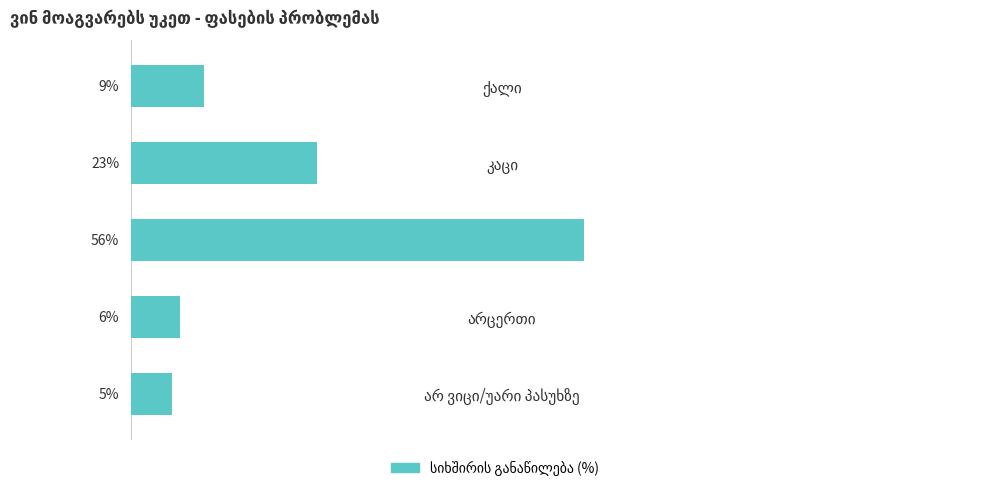

Rank the categories by value from lowest to highest.

არ ვიცი/უარი პასუხზე, არცერთი, ქალი, კაცი, ორივე ერთნაირად